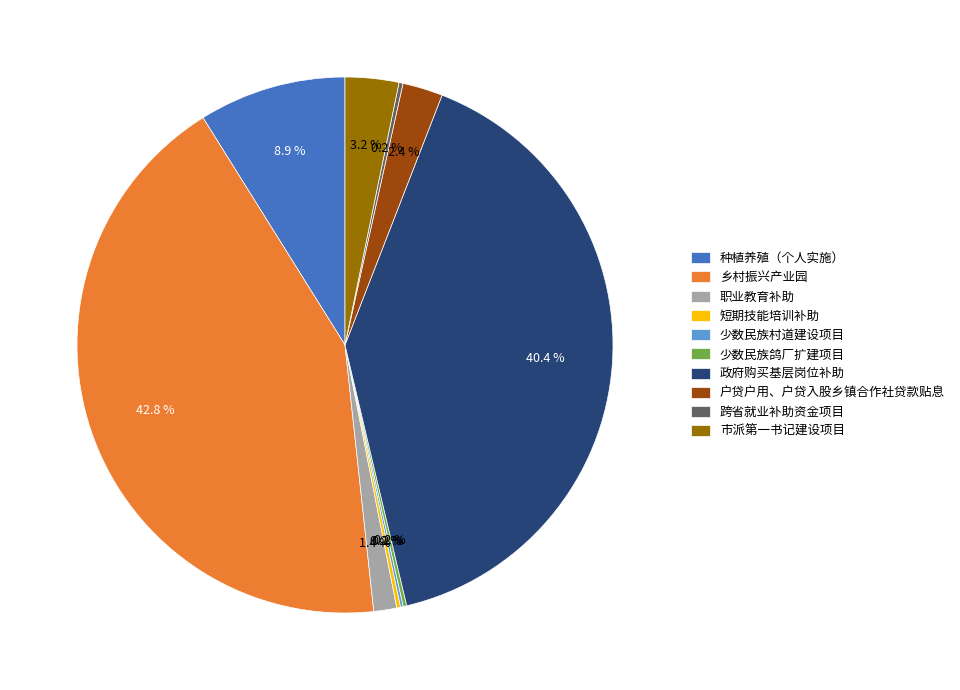

Which slice is the largest?

乡村振兴产业园